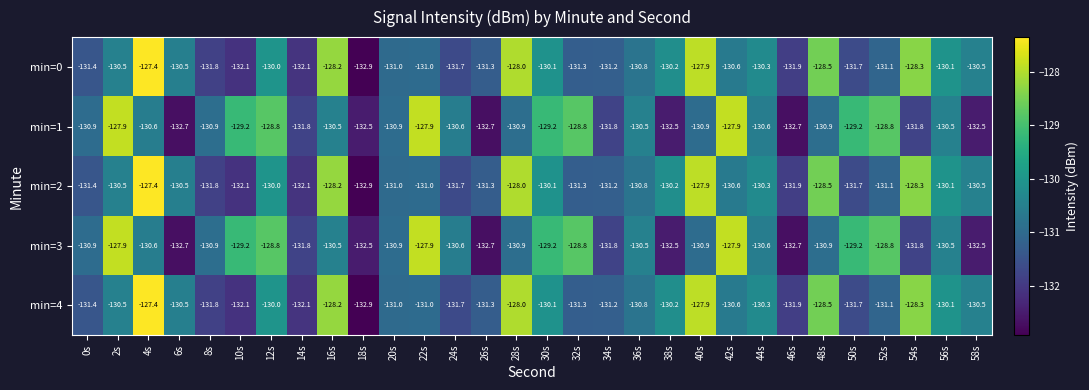

At which label does min=3 first exceed -130?

2s